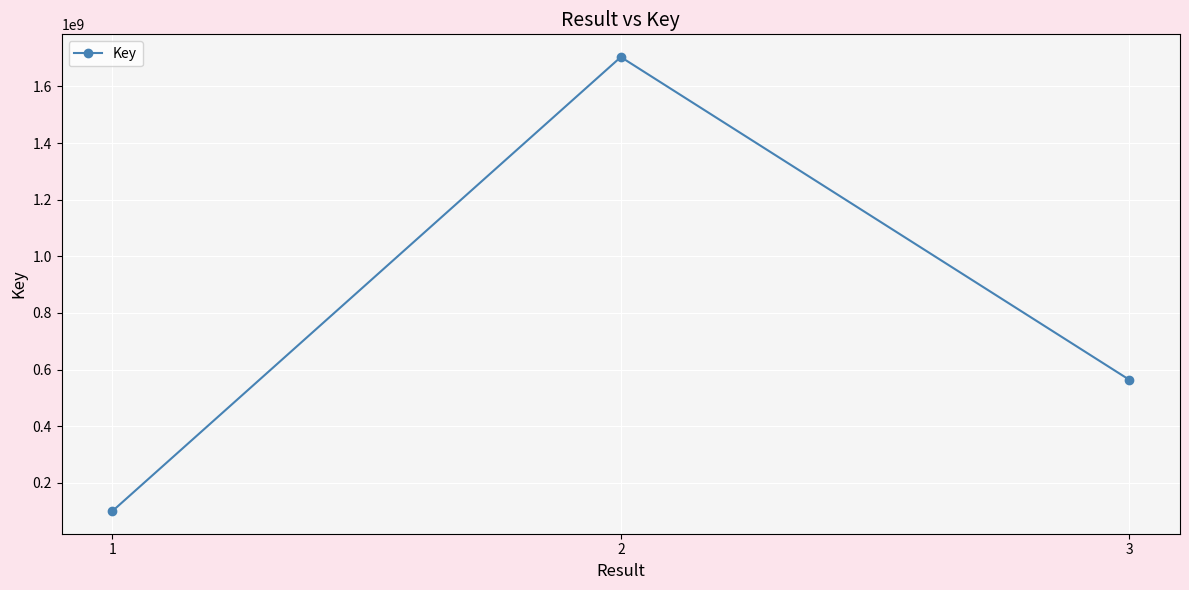

Rank the categories by value from lowest to highest.

1, 3, 2